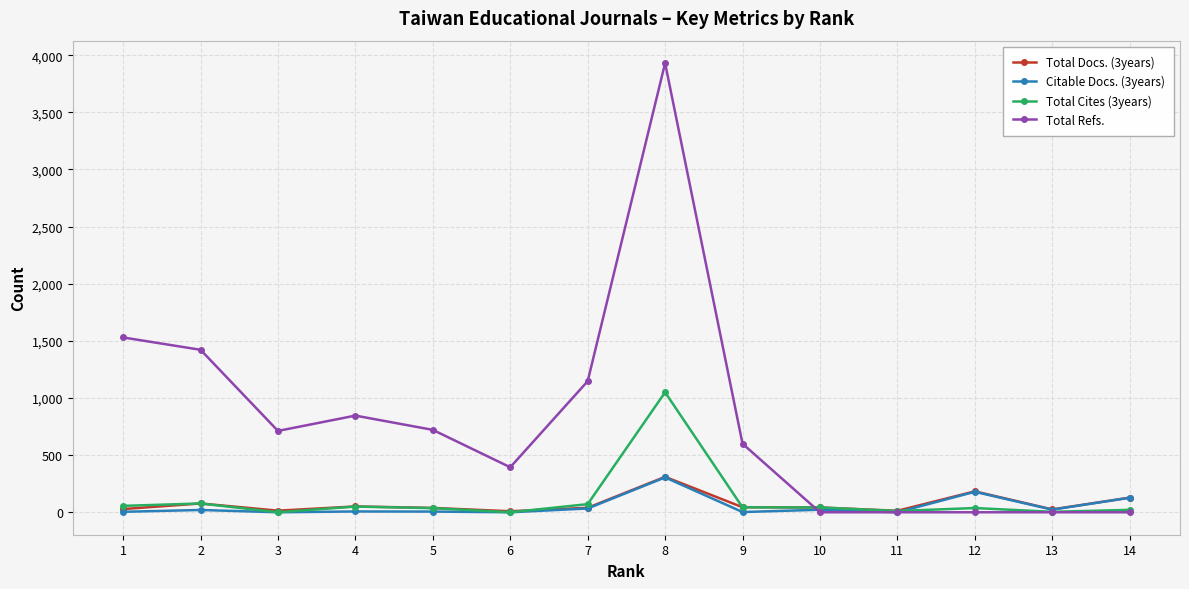

At which category does Total Docs. (3years) reach its first local peak?

2